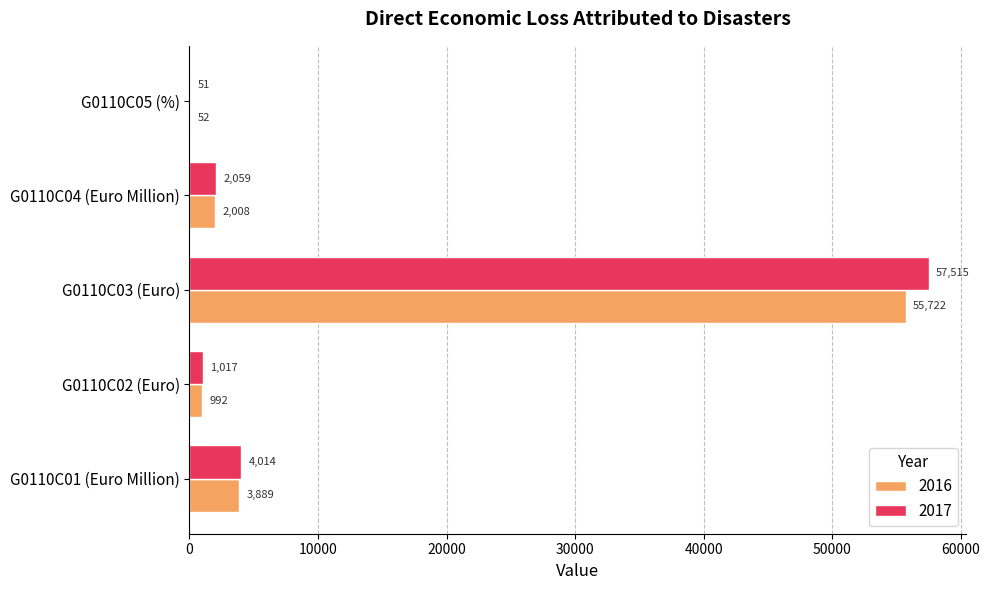

Which series changed the most between G0110C03 (Euro) and G0110C05 (%)?

2017